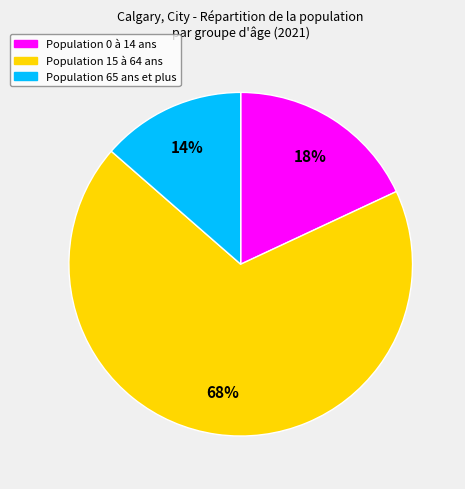

To the nearest percent, what is the average slice percentage?

33%